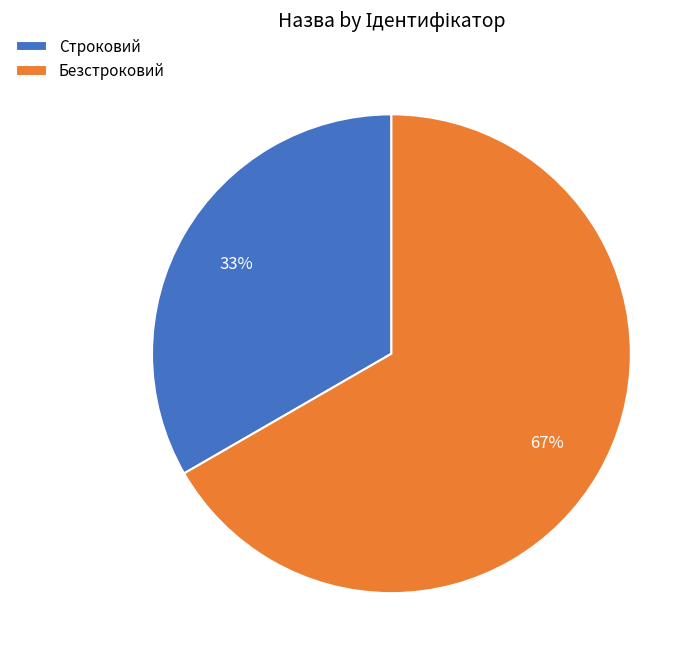

What percentage is the Безстроковий slice, to the nearest percent?

67%